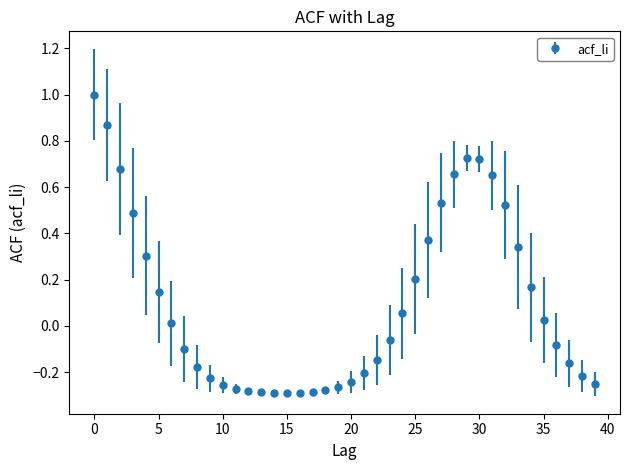

What is the sum of all values?

3.8